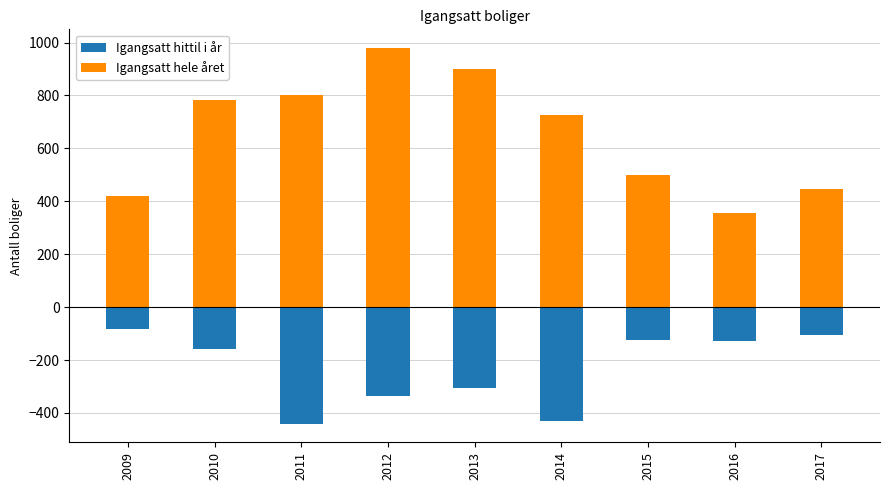

Where does the Igangsatt hittil i år series first go above -158?

2009